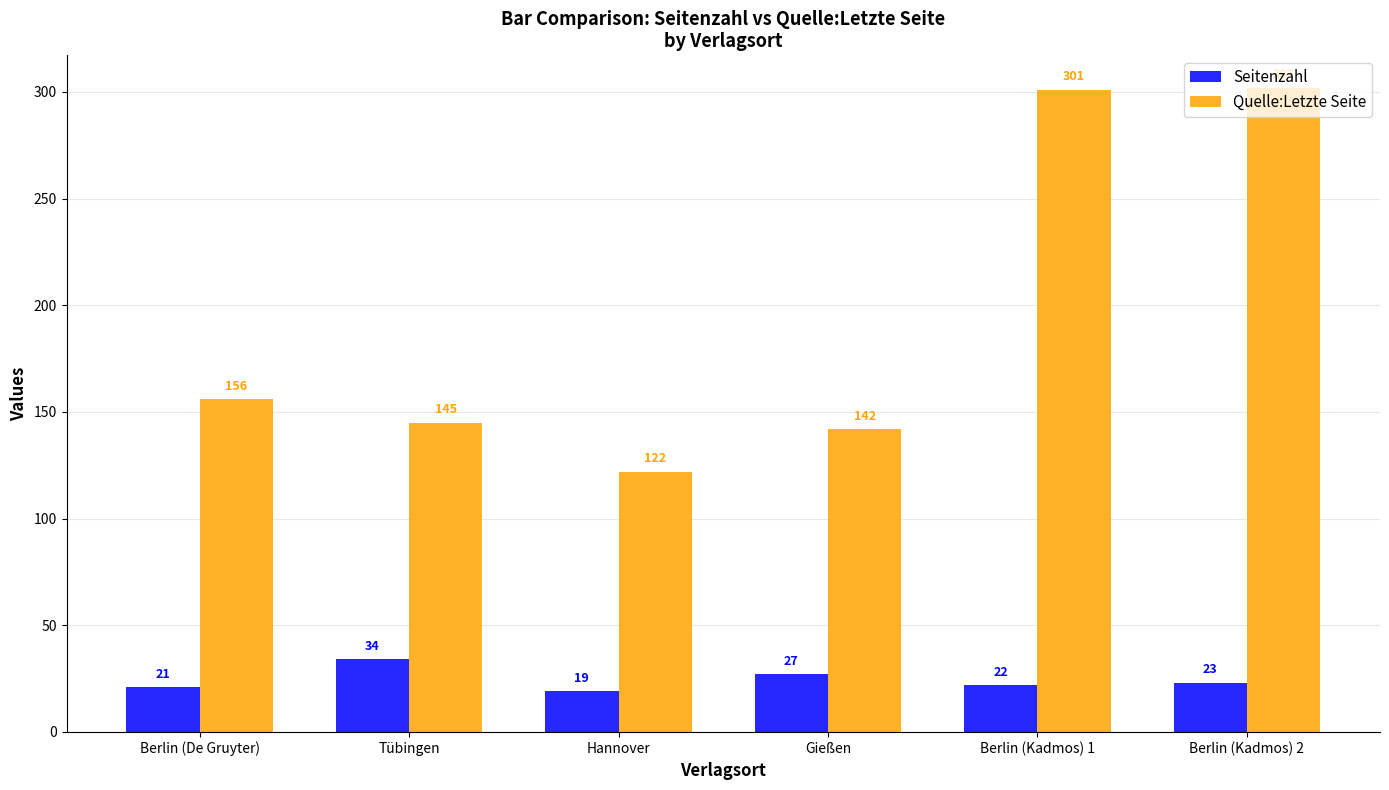

What is the sum of the Quelle:Letzte Seite values at Tübingen and Berlin (De Gruyter)?

301